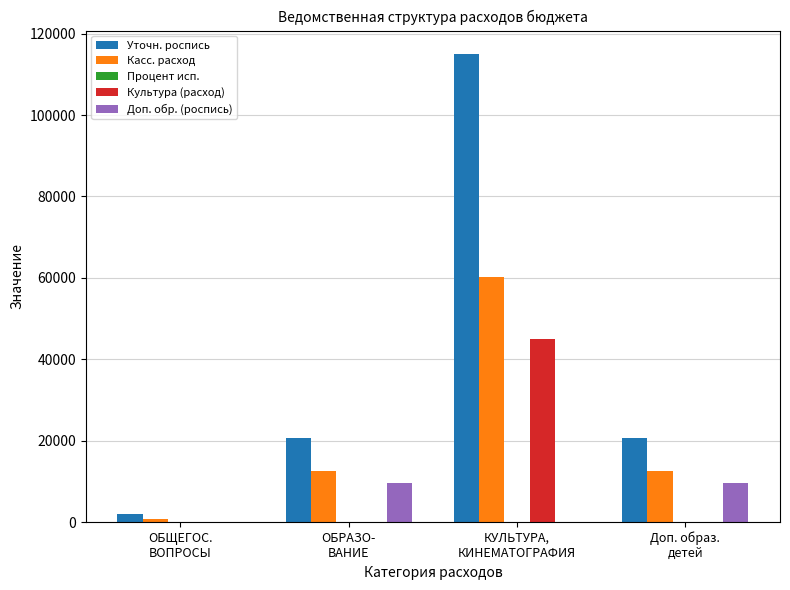

Which series has the largest total across all categories?

Уточн. роспись